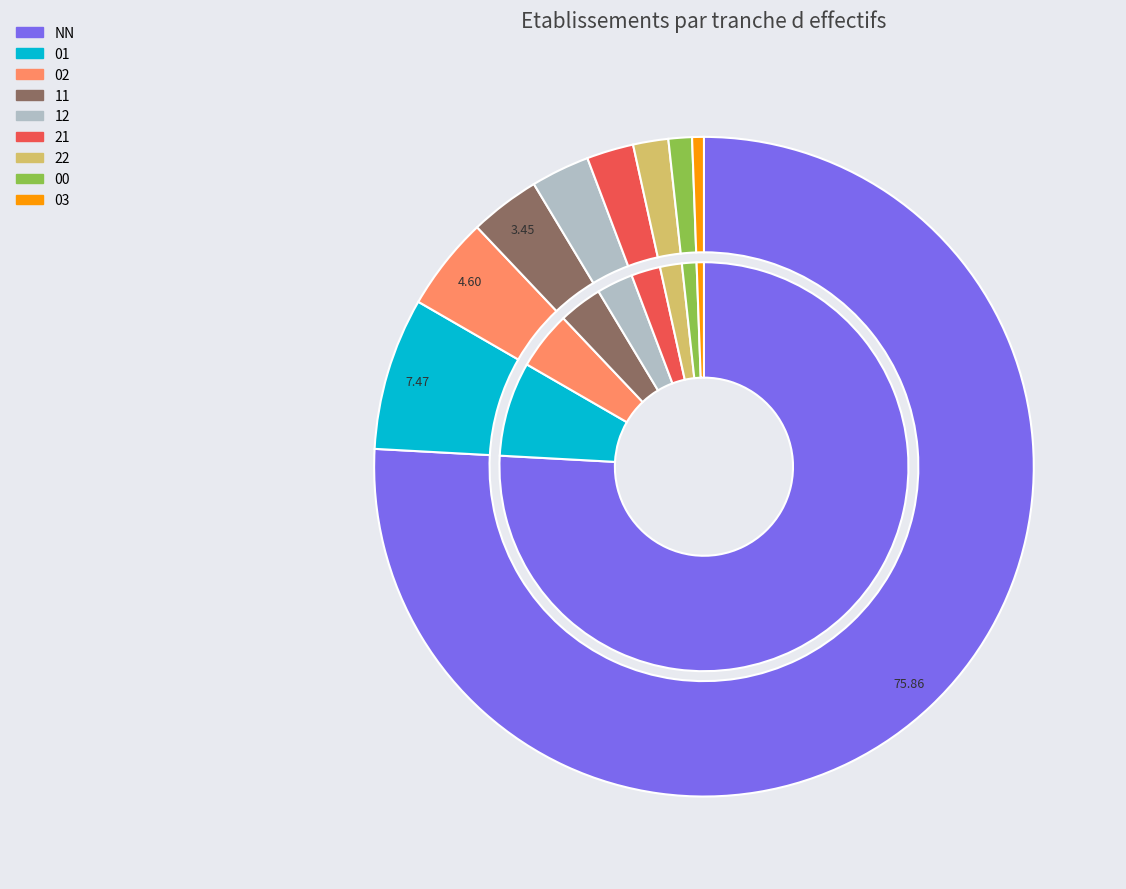

What percentage do 02 and NN together represent?

80.5%